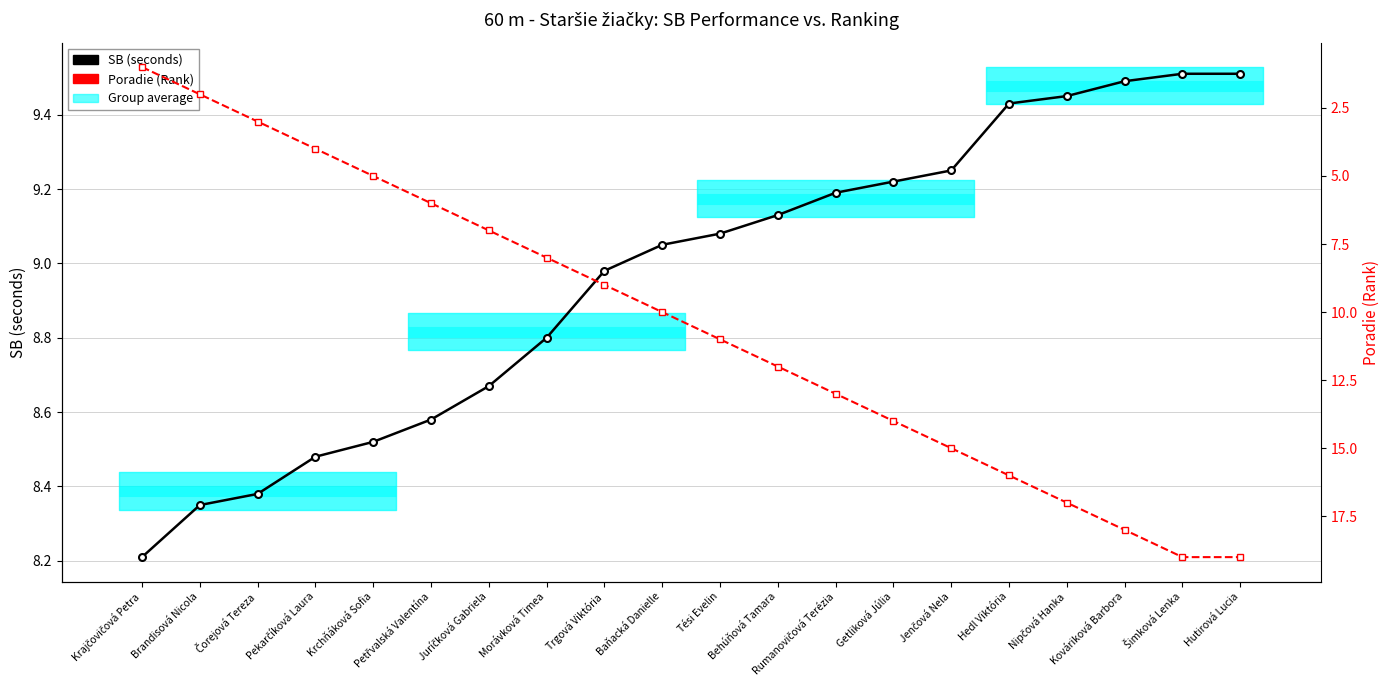

True or false: Poradie (Rank) and SB (seconds) cross at least once.

True